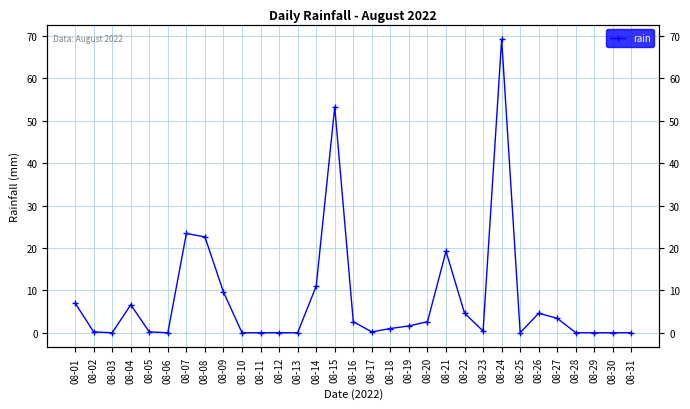

The value at 08-31 is -29.0. True or false?

False